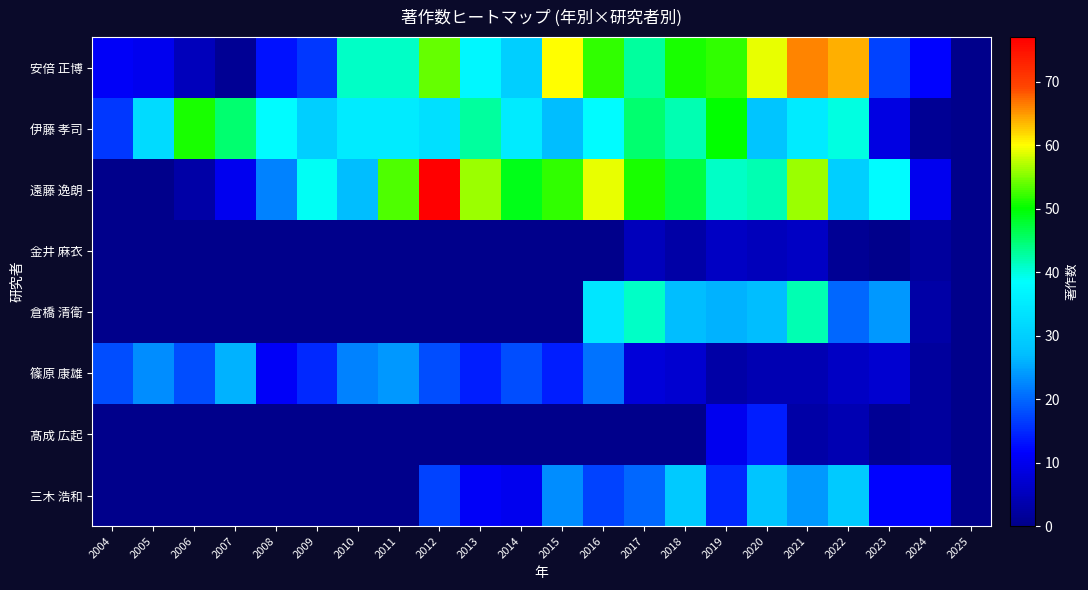

List the series in order of their peak value, lowest first.

金井 麻衣, 髙成 広起, 篠原 康雄, 三木 浩和, 倉橋 清衛, 伊藤 孝司, 安倍 正博, 遠藤 逸朗